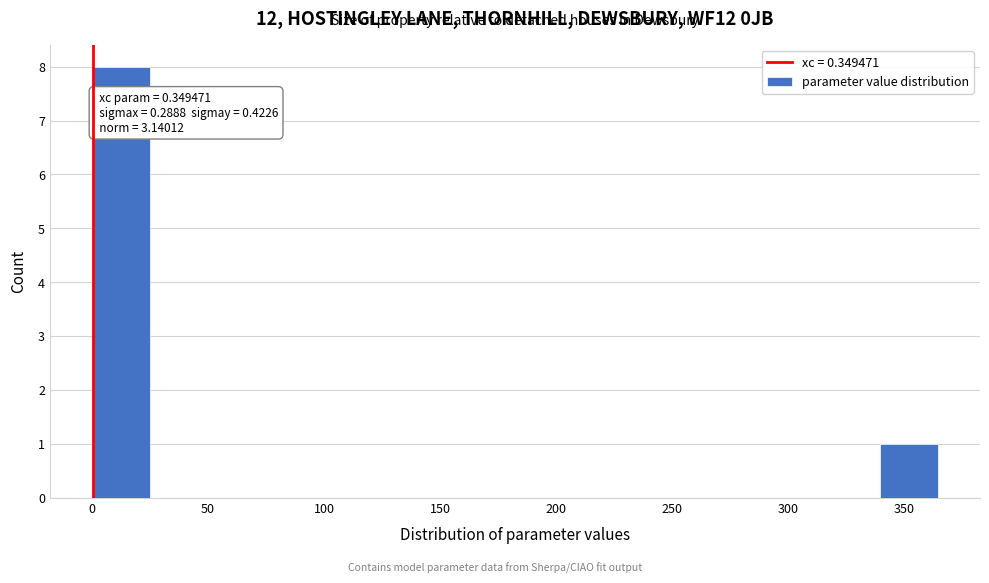

Over which range of the x-axis is the bar tallest?

0 to 25